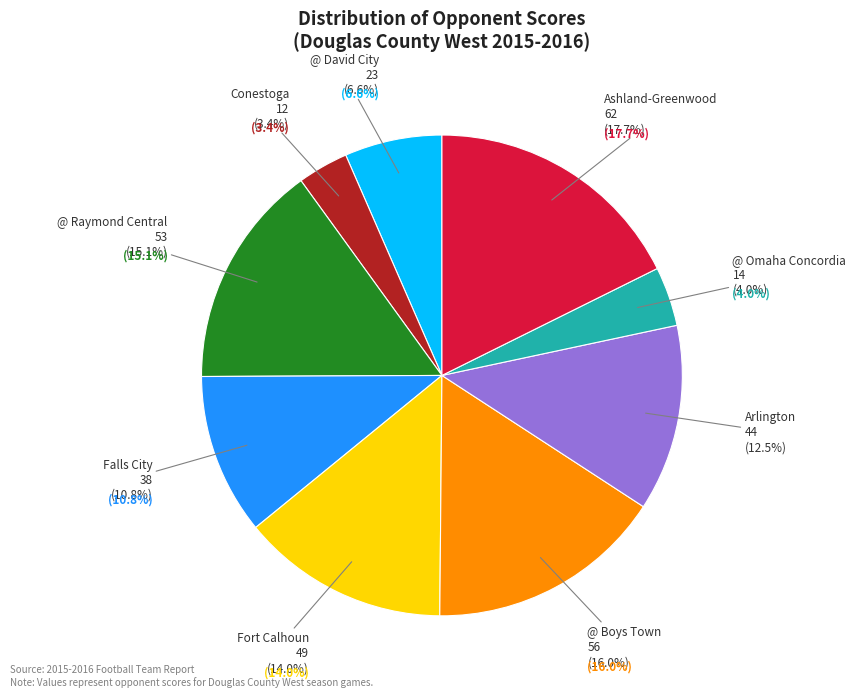

To the nearest percent, what is the difference between the Falls City and Arlington slice percentages?

2%